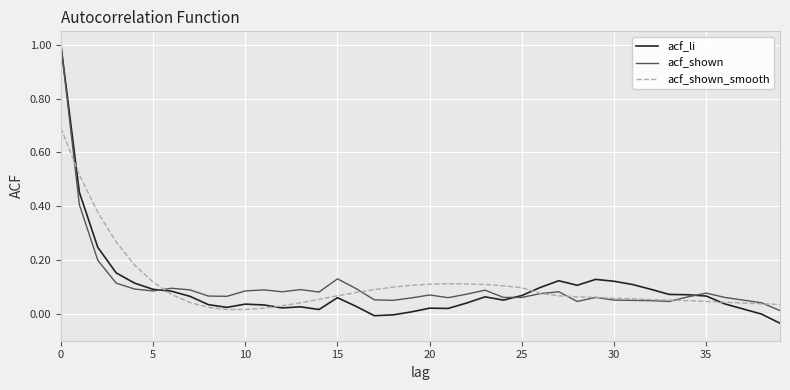

Which series has the widest spread of values?

acf_li